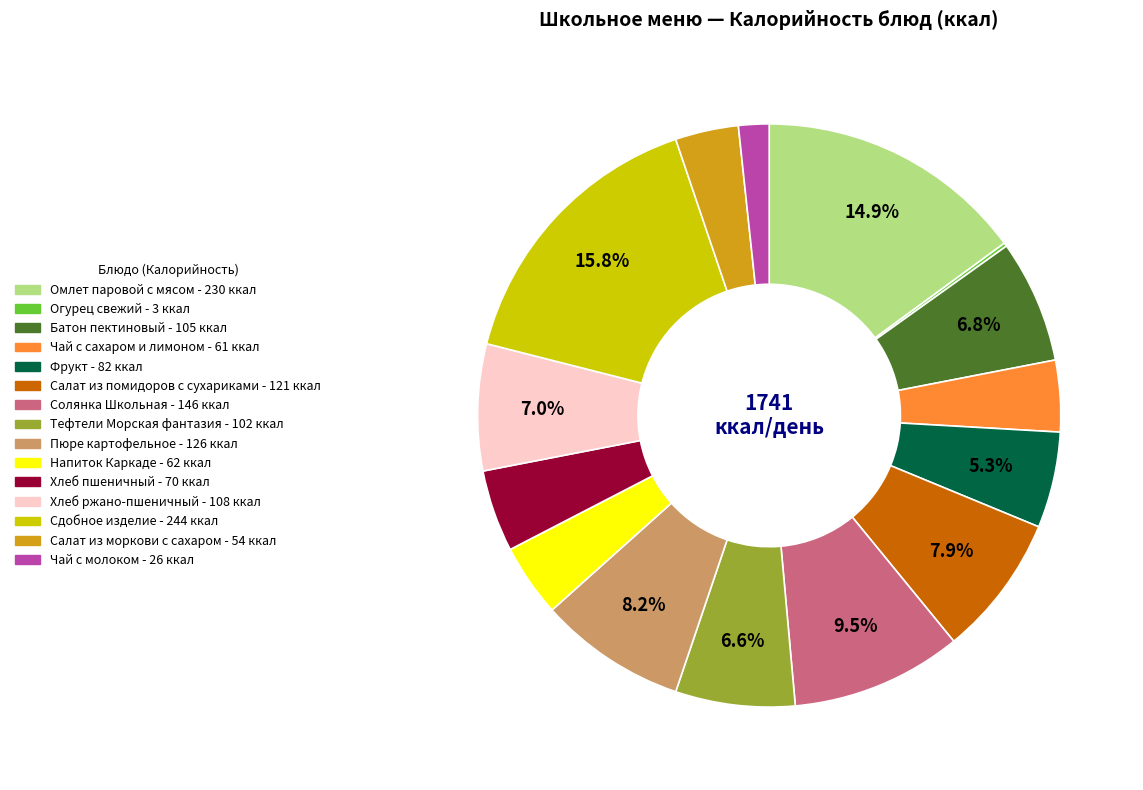

What is the ratio of the value at Чай с молоком to the value at Пюре картофельное?

0.2